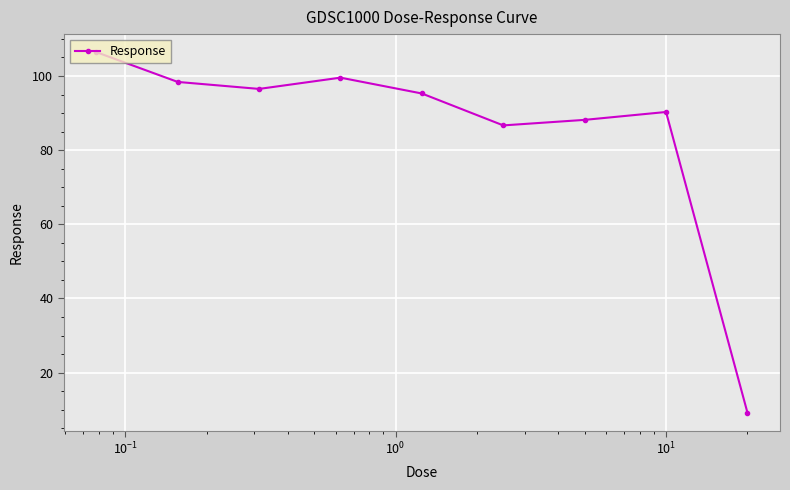

What is the difference between the second highest and second lowest values?

12.9